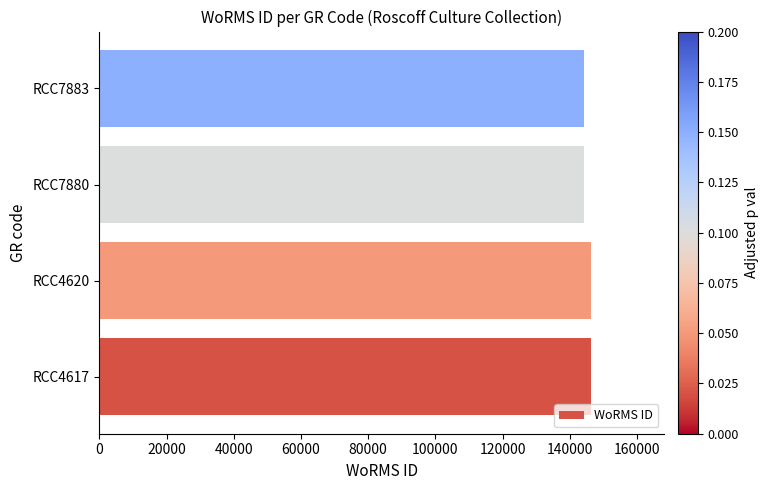

What is the minimum value shown in the chart?

144287